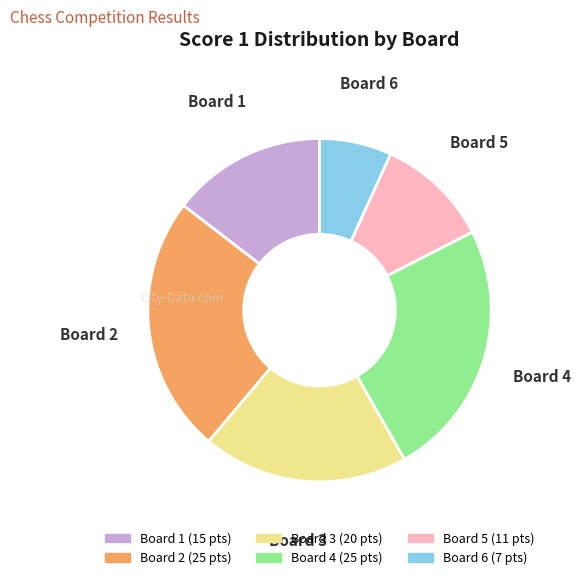

What is the ratio of the value at Board 6 to the value at Board 2?

0.3